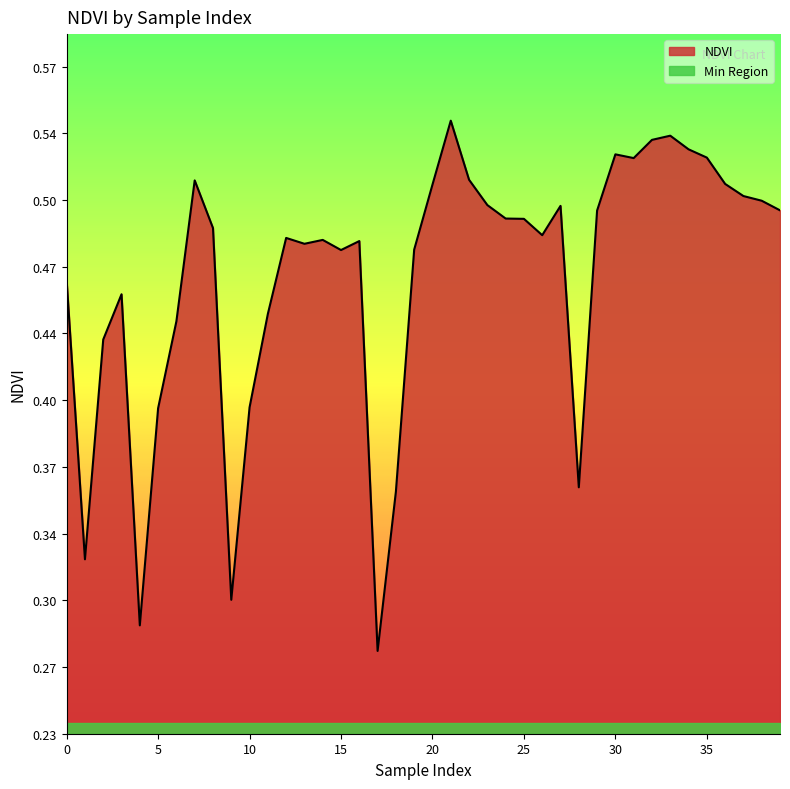

List the labels in order of value, smallest first.

17, 4, 9, 1, 18, 28, 5, 10, 2, 6, 11, 3, 0, 15, 19, 13, 16, 14, 12, 26, 8, 25, 24, 29, 39, 27, 23, 38, 37, 20, 36, 7, 22, 31, 35, 30, 34, 32, 33, 21